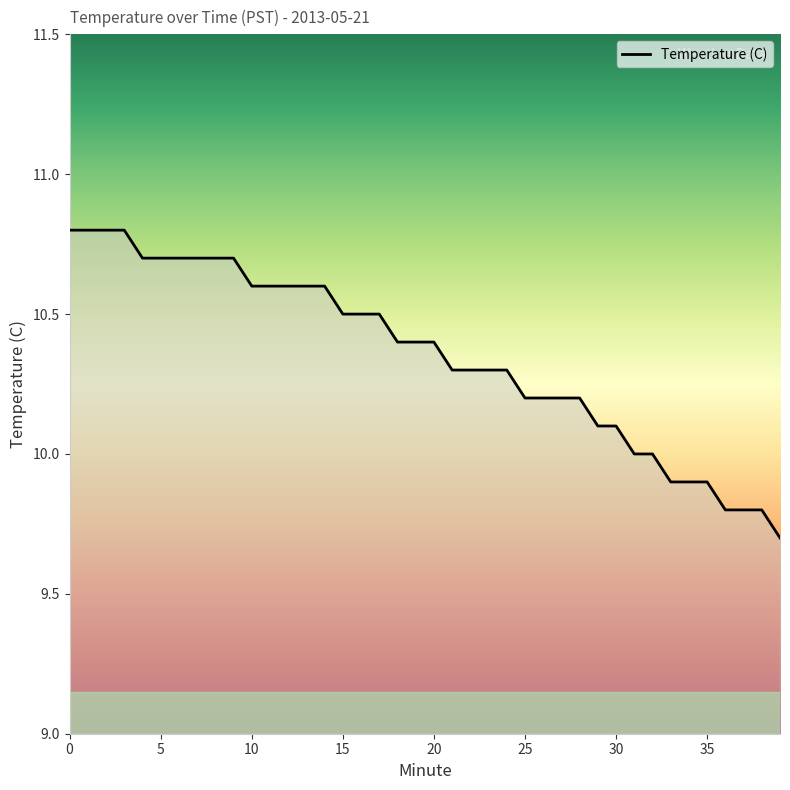

What is the smallest value displayed?

9.7